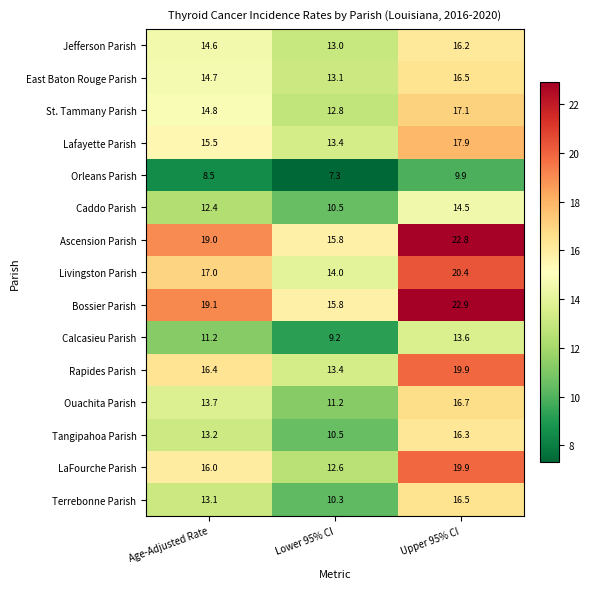

The Tangipahoa Parish series shows 13.2 at Age-Adjusted Rate. True or false?

True